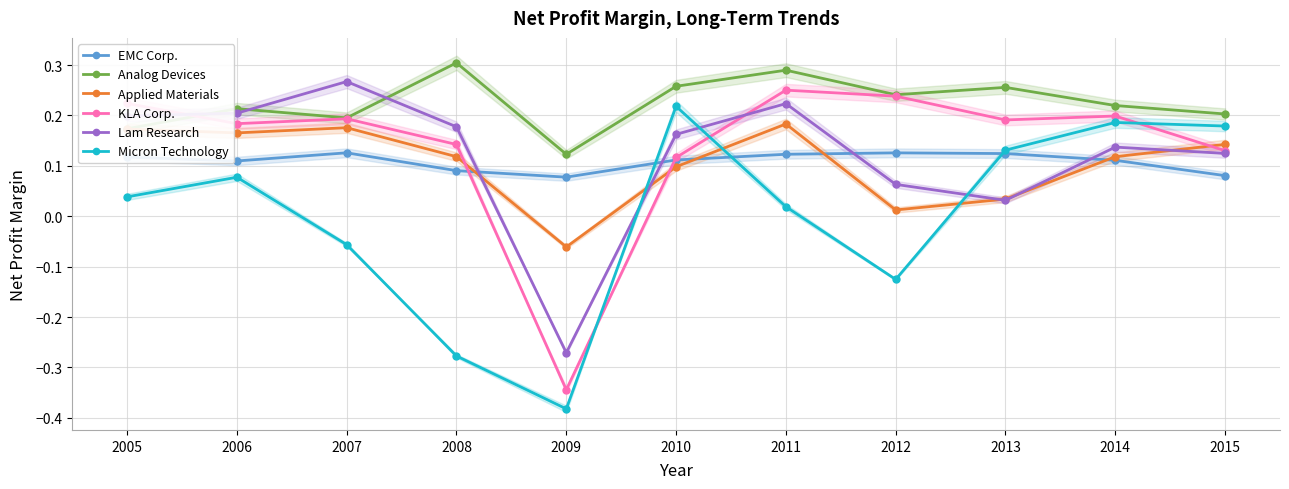

How many lines are shown in the chart?

6